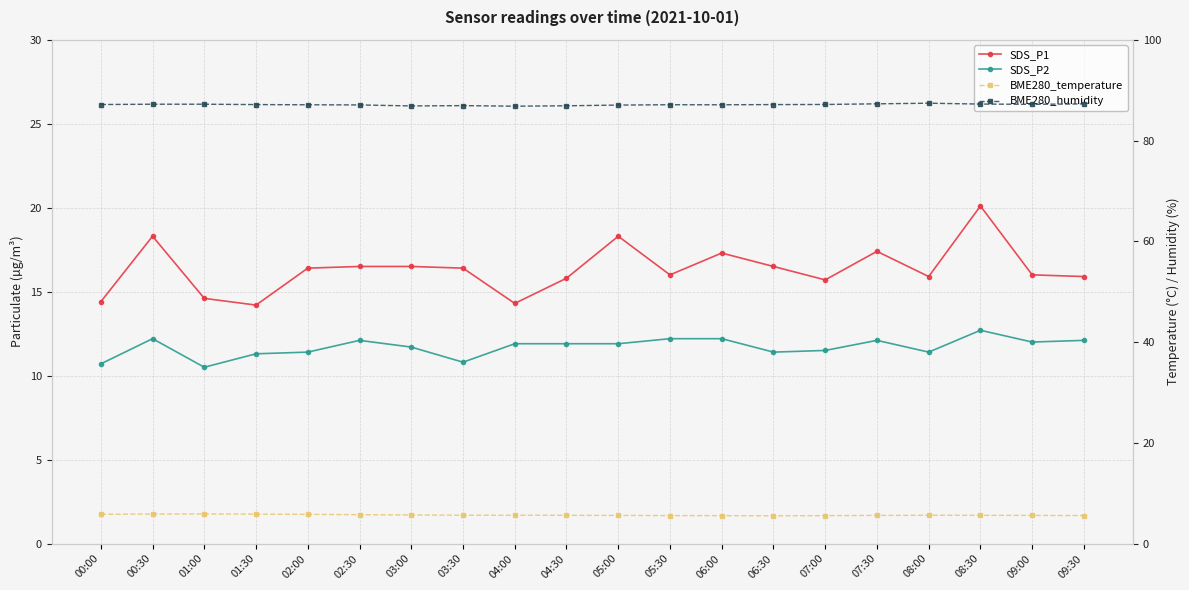

Is the value of SDS_P1 at 08:30 greater than the value of BME280_humidity at 07:30?

No